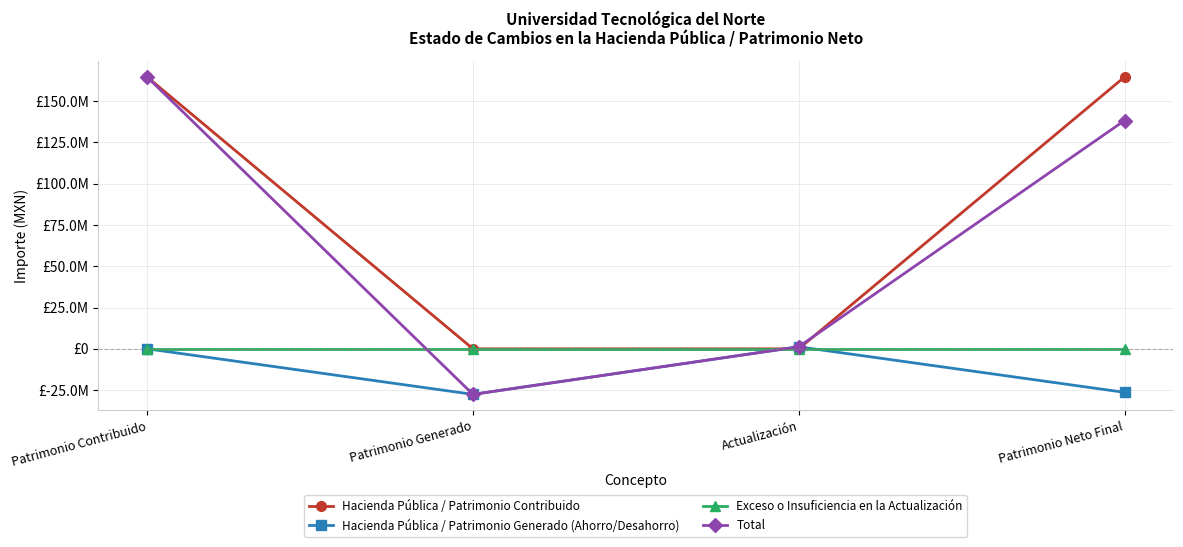

Which series ends up on top after the final intersection of Hacienda Pública / Patrimonio Contribuido and Hacienda Pública / Patrimonio Generado (Ahorro/Desahorro)?

Hacienda Pública / Patrimonio Contribuido